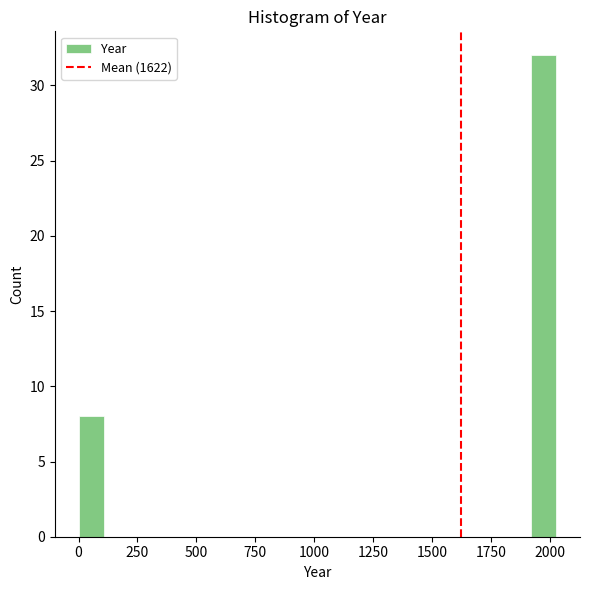

Read against the x-axis, roughly where is the centre of the tallest bar?

1950